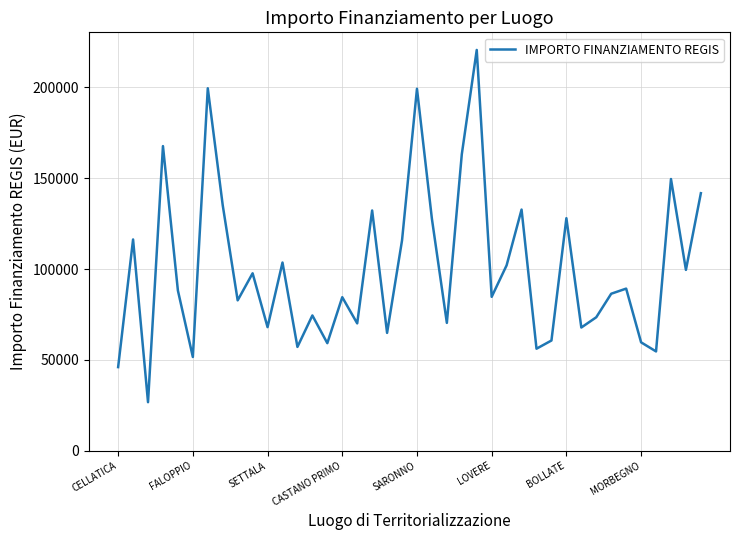

What is the smallest value displayed?

26730.0